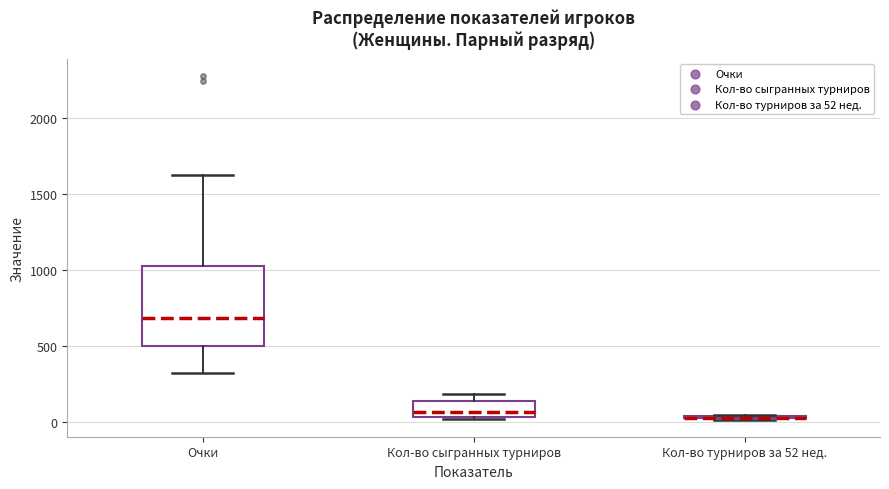

Where is the upper edge of the box for Кол-во сыгранных турниров on the y-axis? The values are not printed on the chart, so give them approximately, as read against the axis.

150